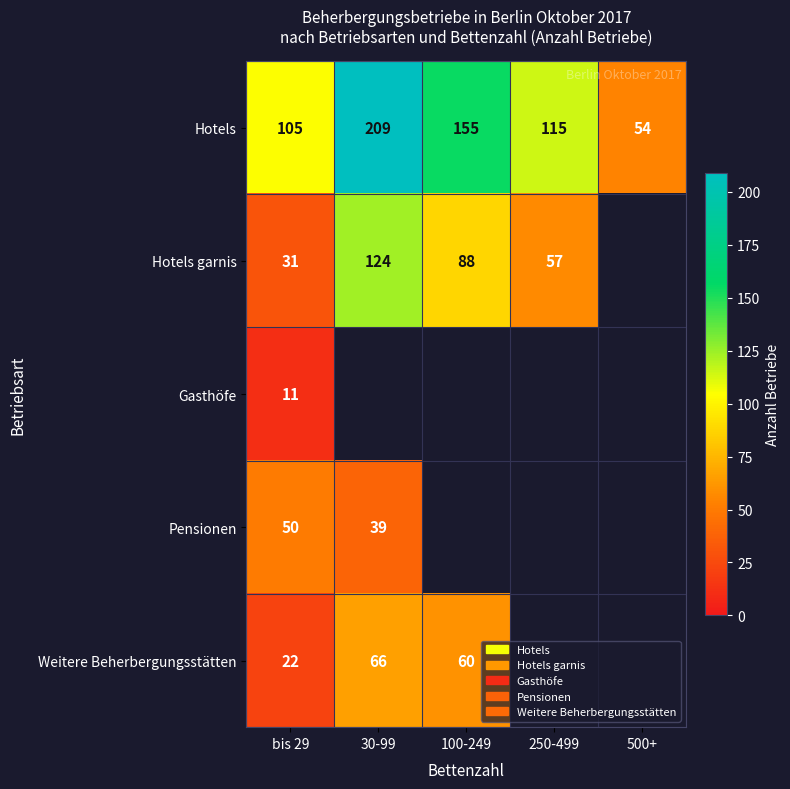

Is it true that Pensionen equals 30 at bis 29?

False